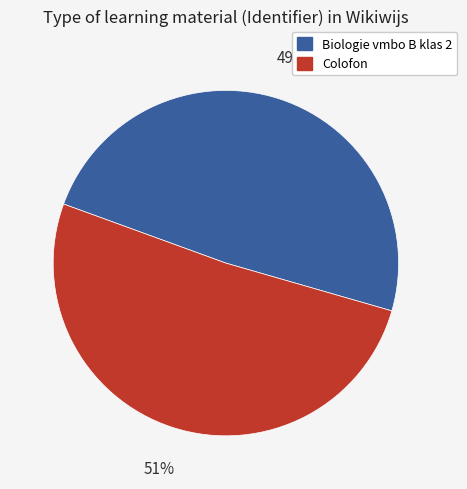

To the nearest percent, what is the combined percentage of Colofon and Biologie vmbo B klas 2?

100%